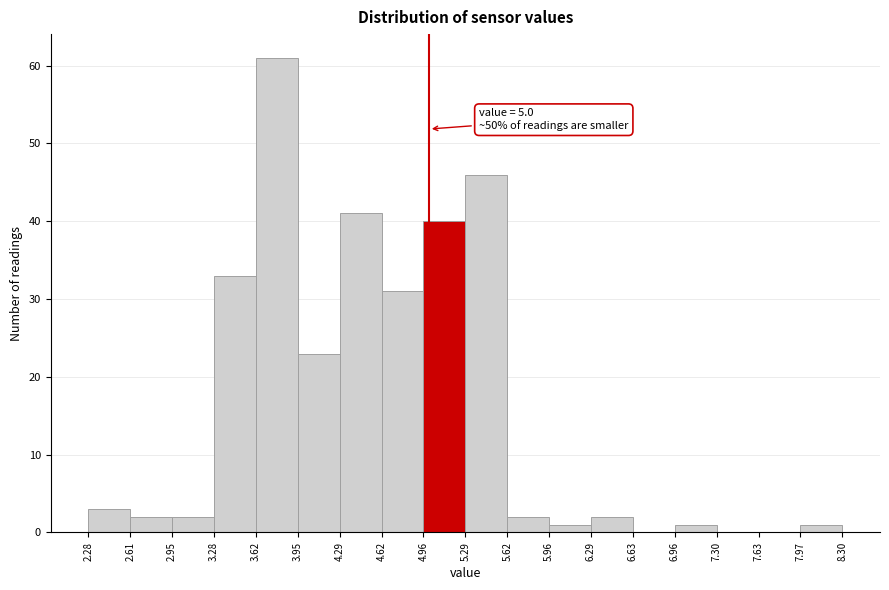

Which range on the x-axis has the tallest bar?

3.62 to 3.95